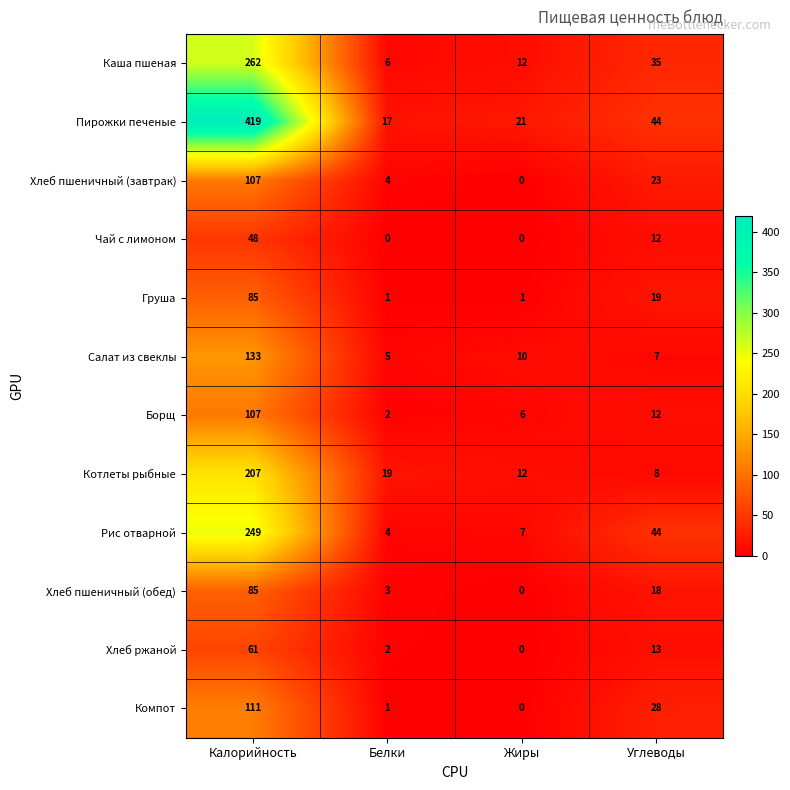

At how many categories does at least one series exceed 5?

4